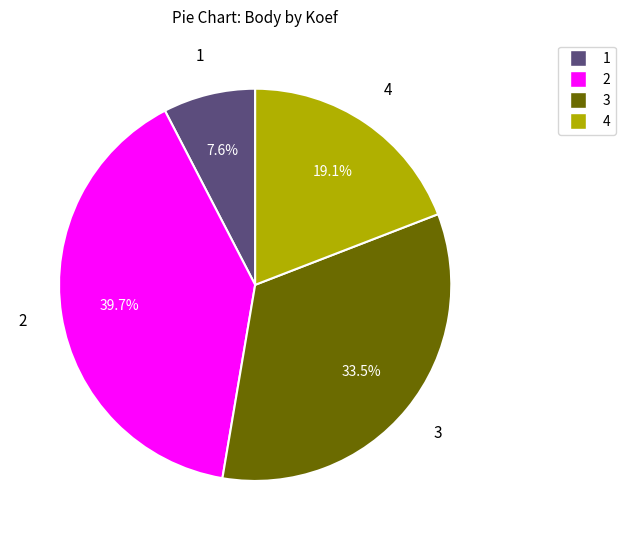

Is there a majority slice in this chart?

No